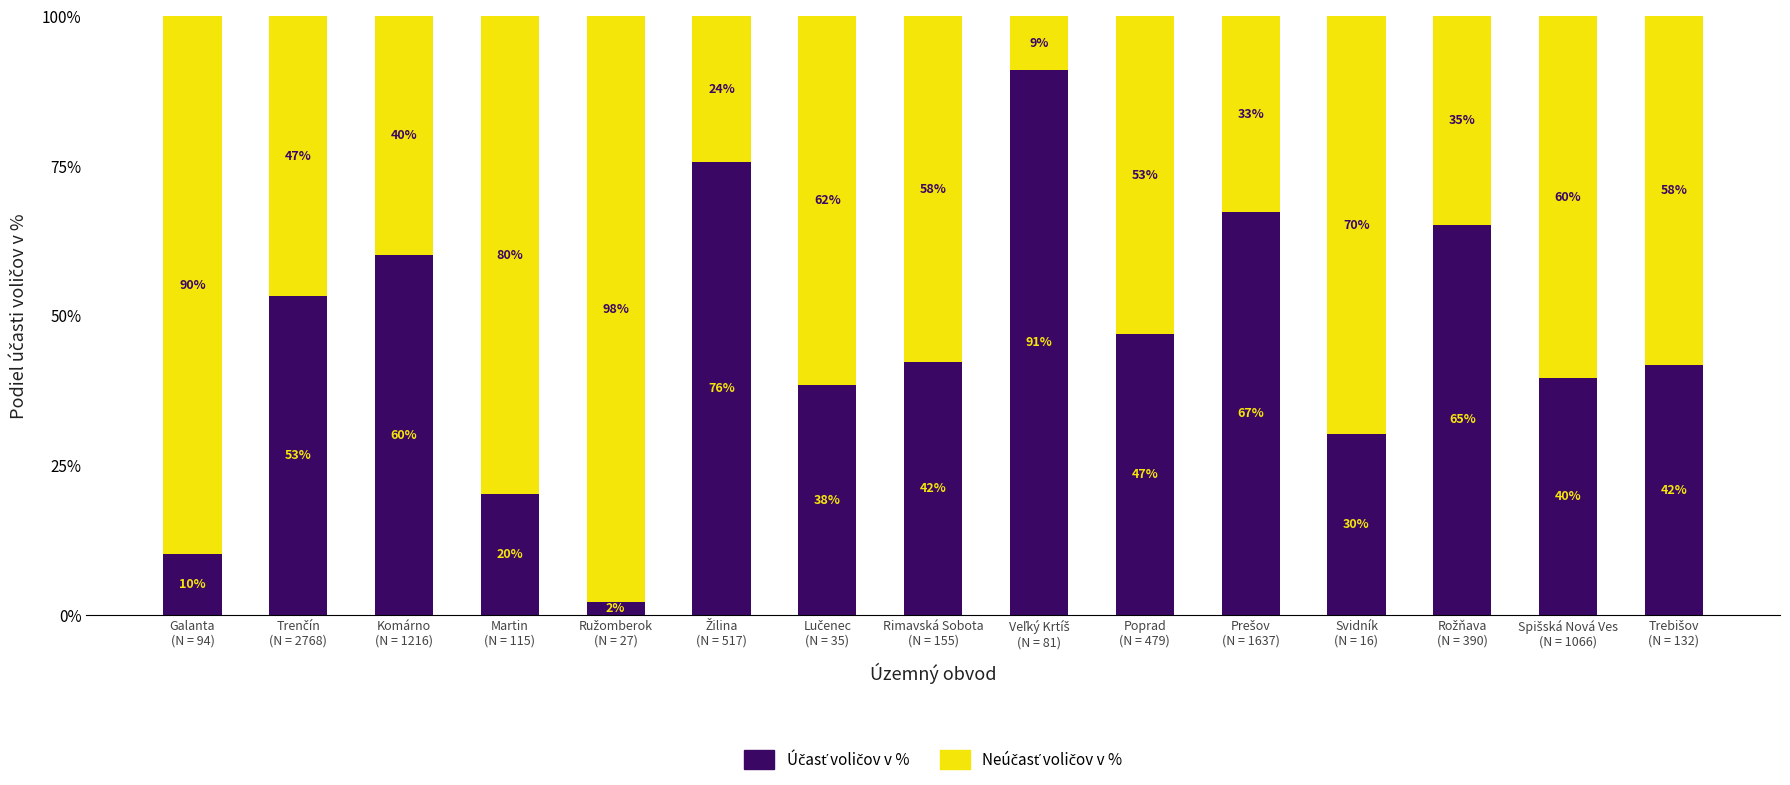

At which category is the sum across all series the highest?

Galanta
(N = 94)